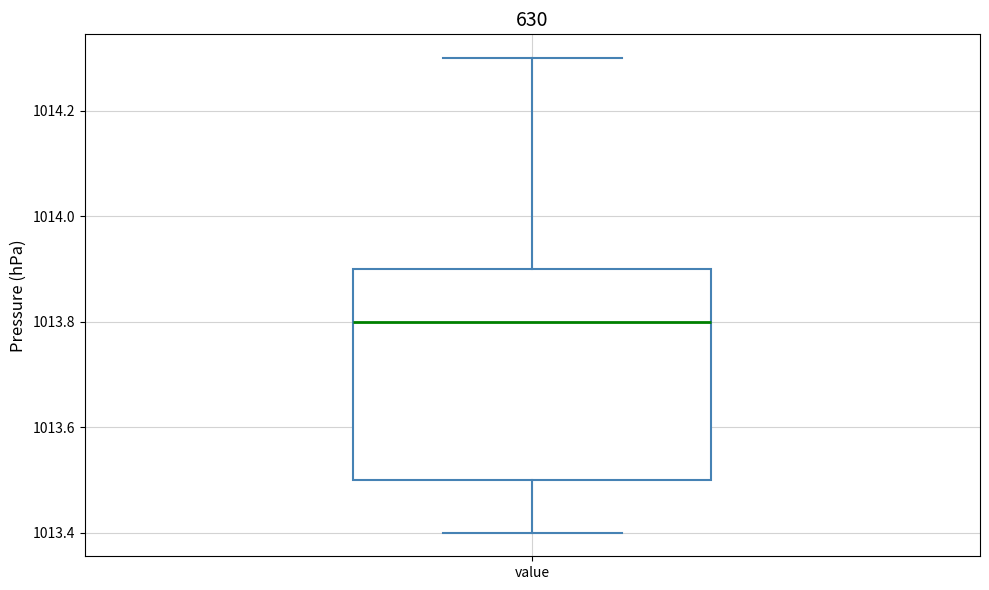

Transcribe this box plot: give where the median line is, the range the box spans, and where the two whiskers end, as read against the y-axis. The values are not printed on the chart, so give them approximately, as read against the axis.

median 1013.8, box 1013.5 to 1013.9, whiskers 1013.4 to 1014.3